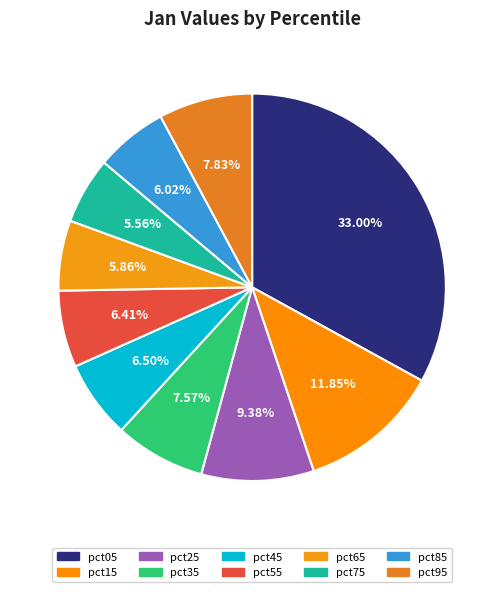

Does pct05 represent more than half of the total?

No